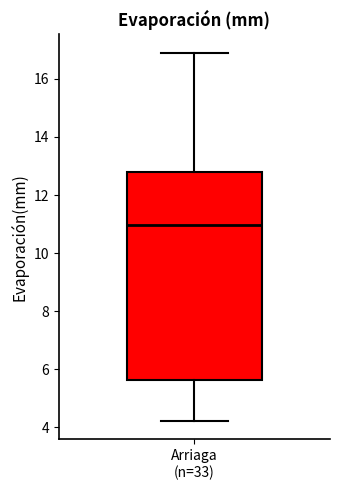

Transcribe this box plot: give where the median line is, the range the box spans, and where the two whiskers end, as read against the y-axis. The values are not printed on the chart, so give them approximately, as read against the axis.

median 11.0, box 5.6 to 12.8, whiskers 4.2 to 17.0